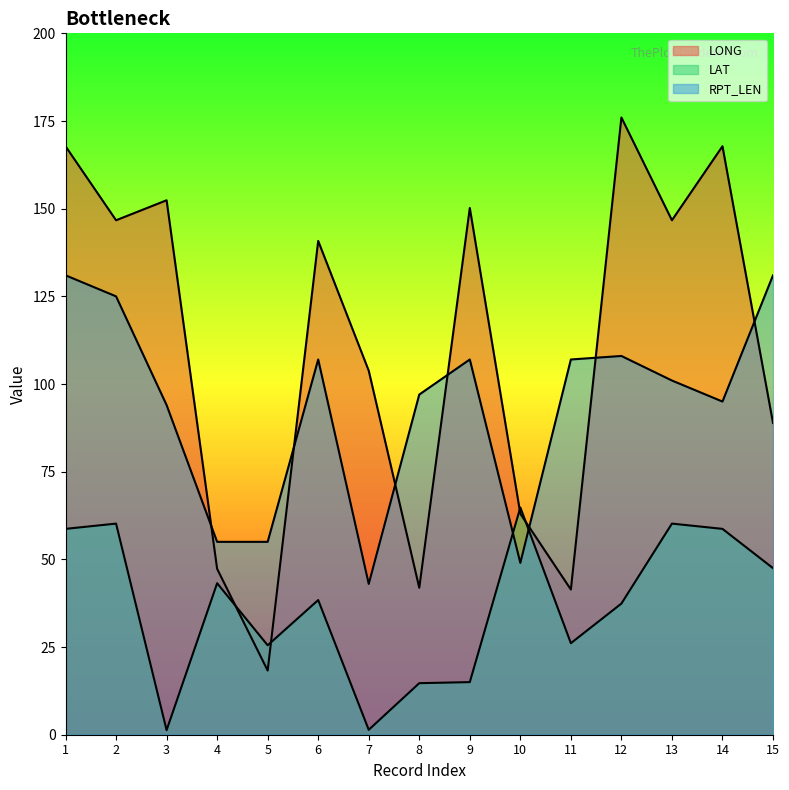

What is the sum of the LONG values at 8 and 12?

217.9